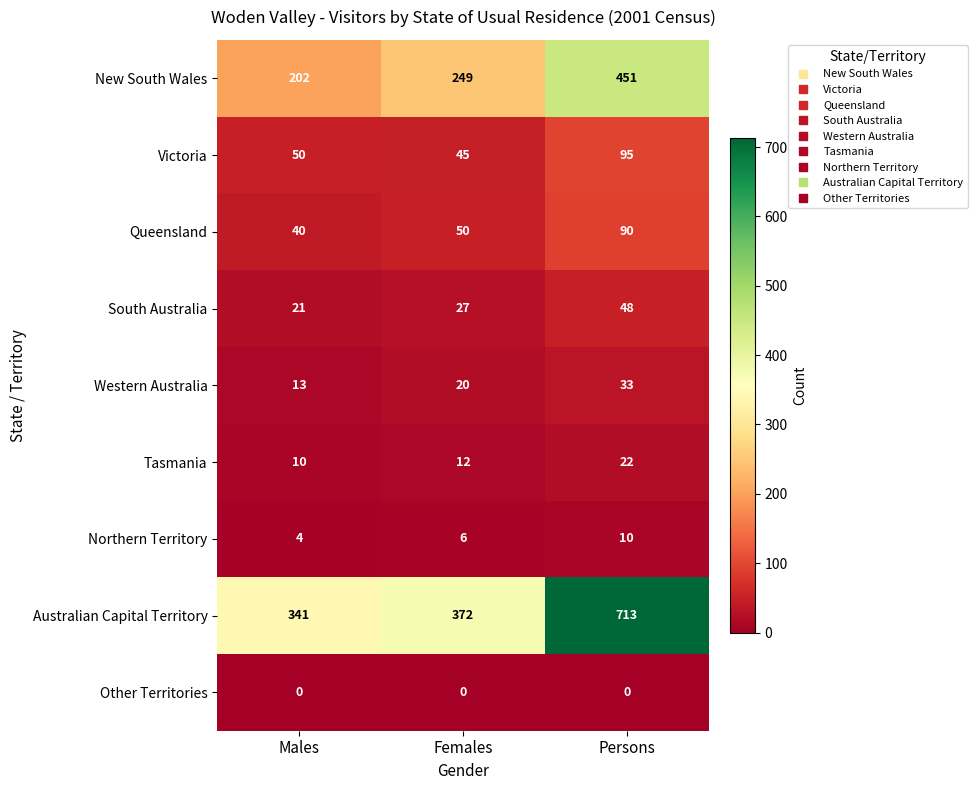

Where is Australian Capital Territory nearest to the value 527?

Females